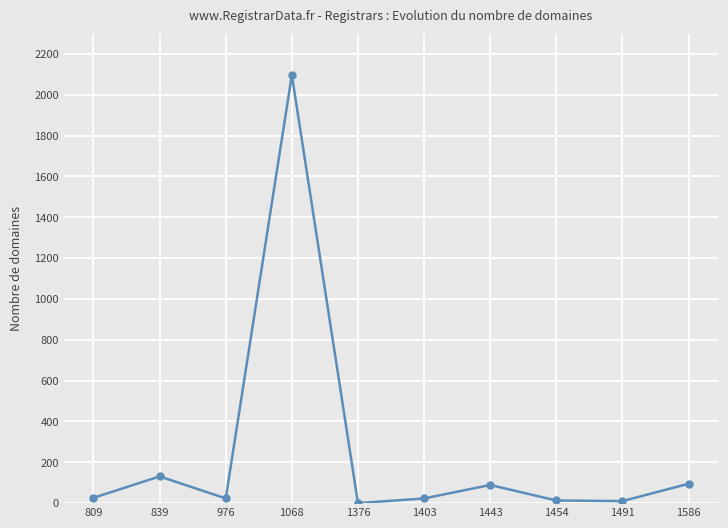

What is the difference between the values at 809 and 1586?

69